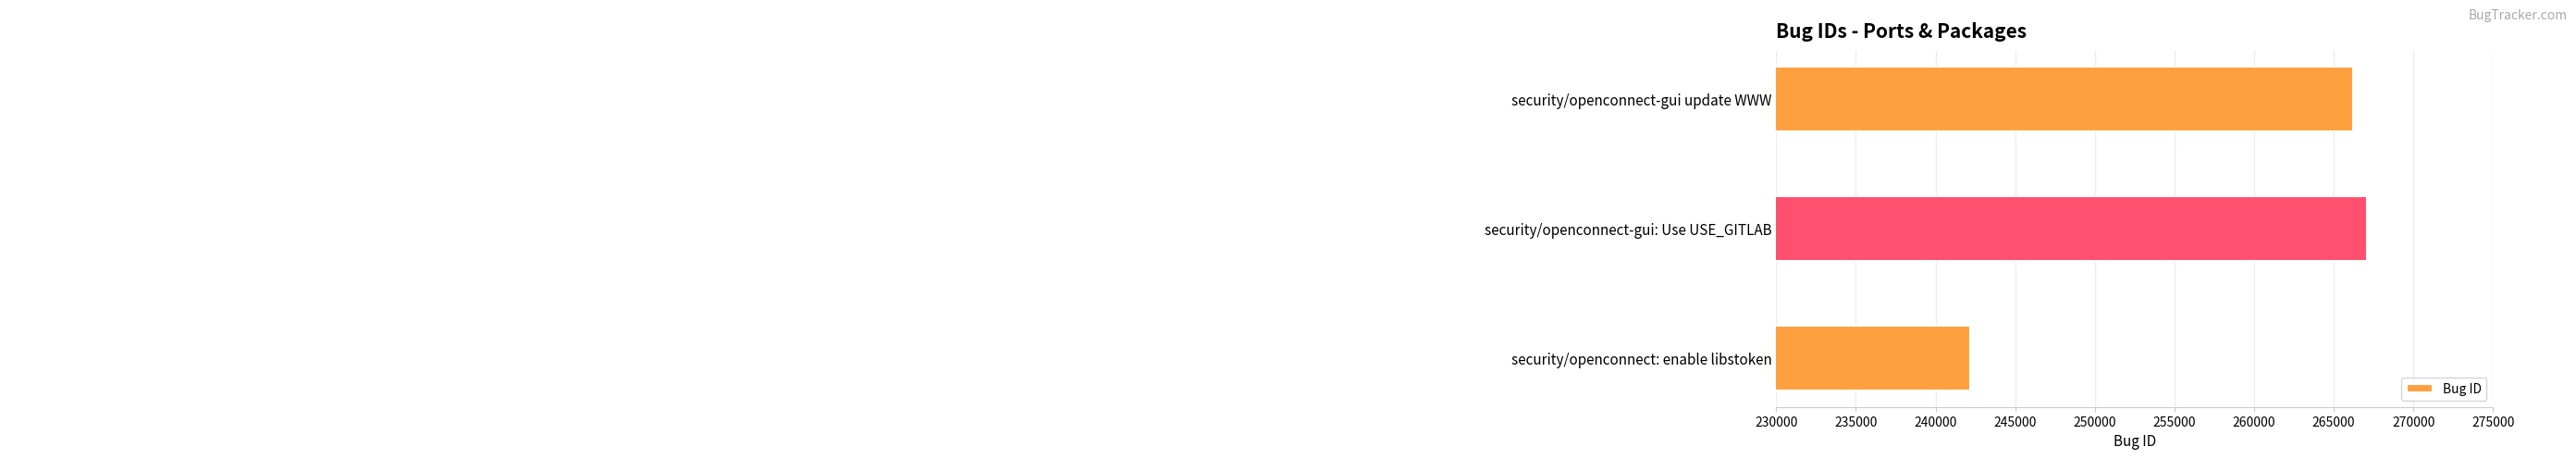

The value at security/openconnect-gui update WWW is 266209. True or false?

True